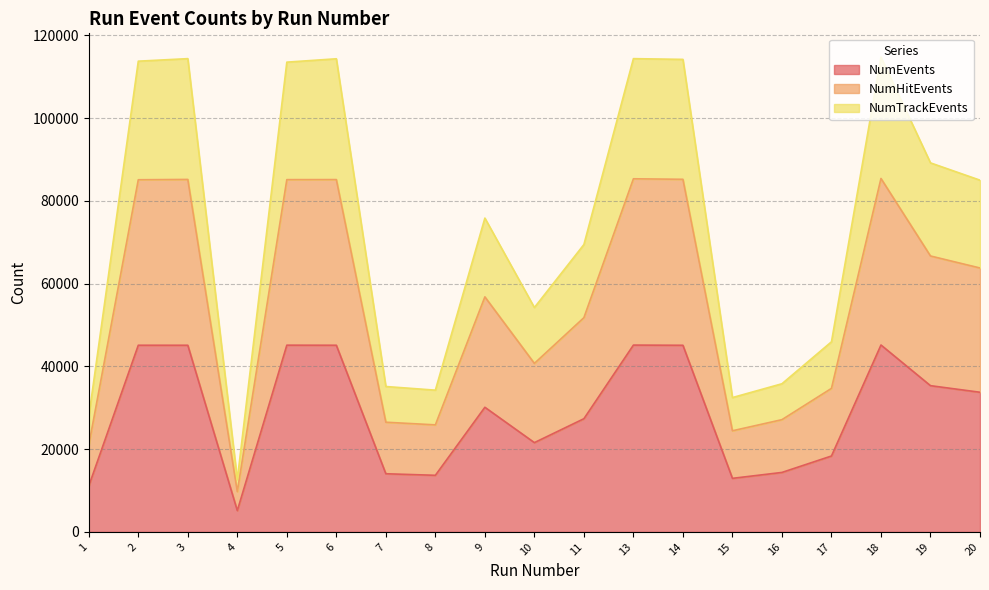

What is the approximate value of NumTrackEvents at 17?

45935